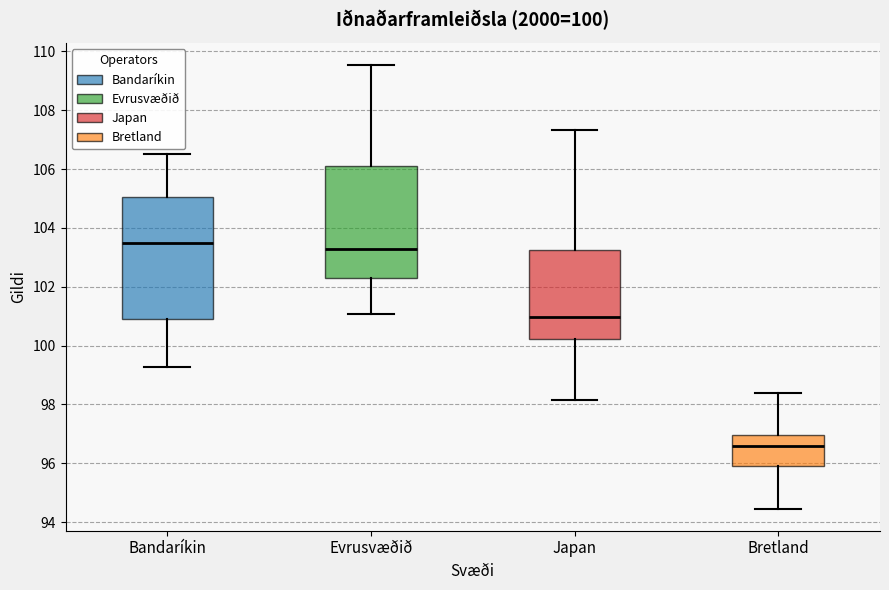

Which box has the lowest median line?

Bretland